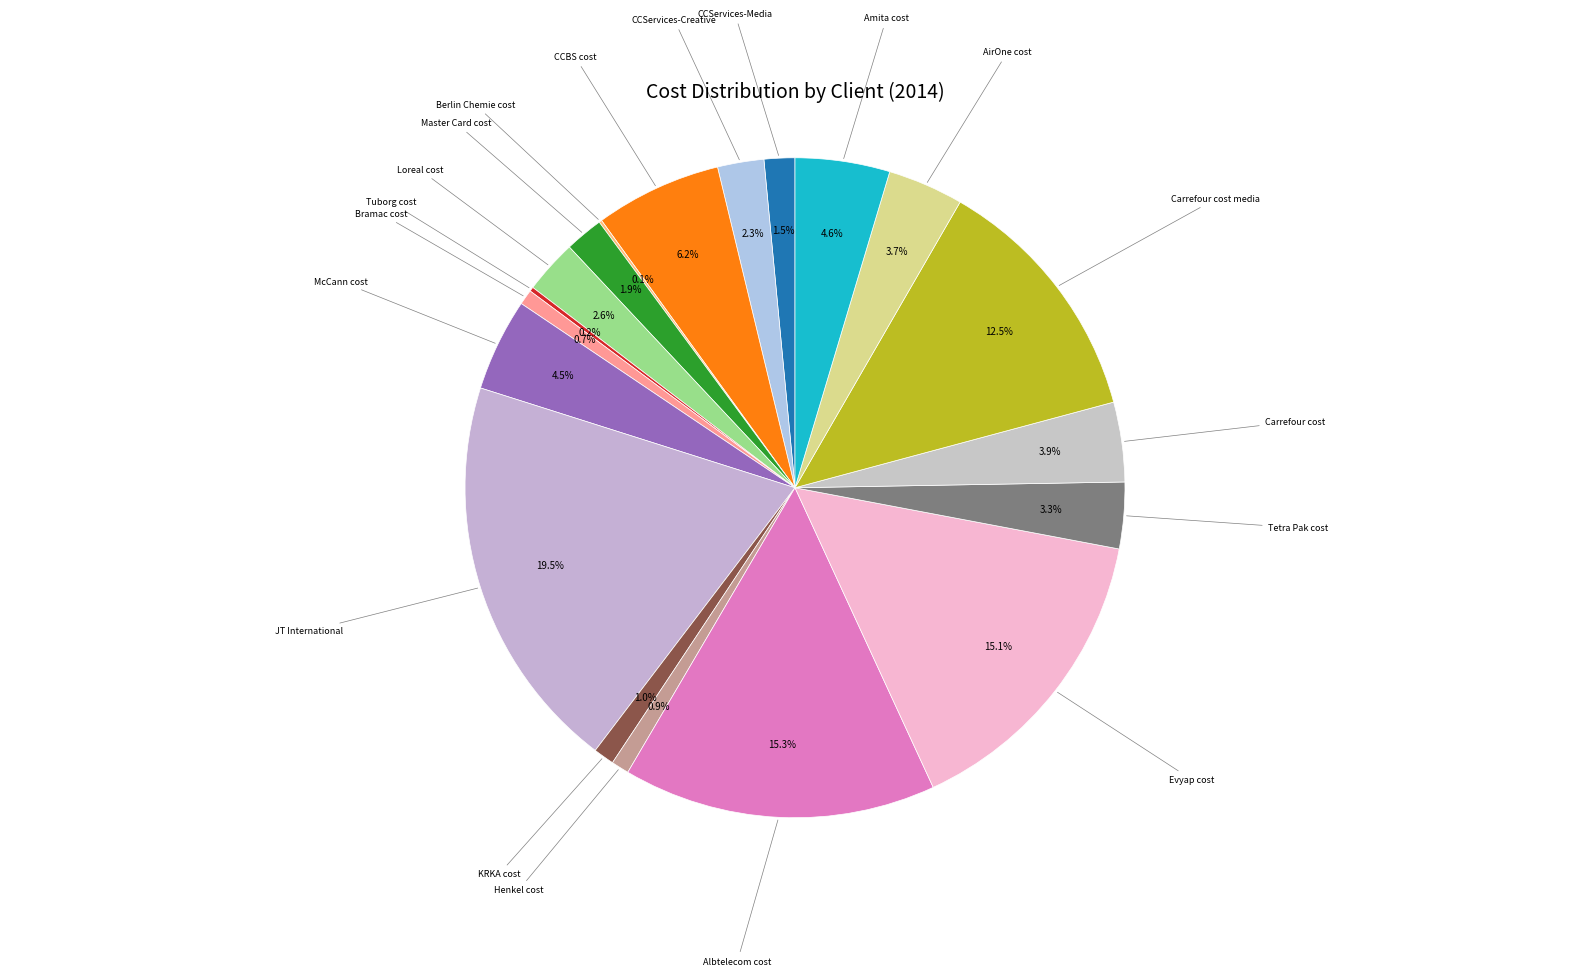

What portion of the pie excludes Henkel cost?

99.1%